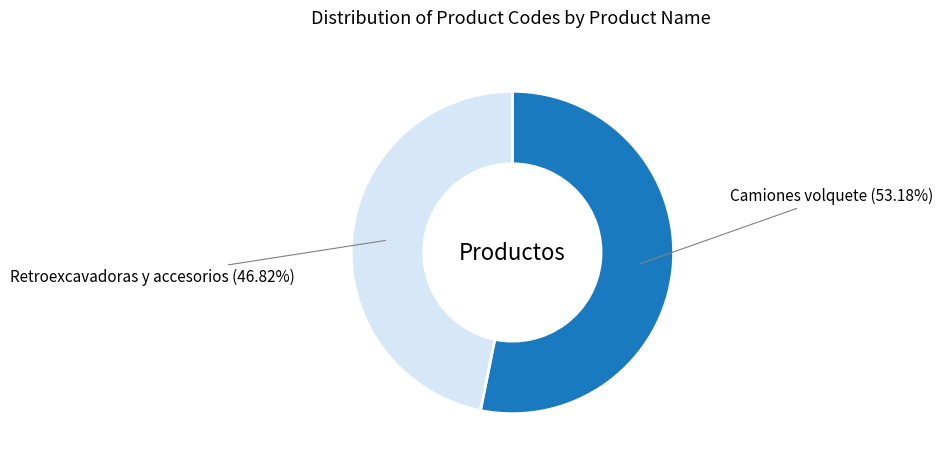

Does any single category account for the majority?

Yes